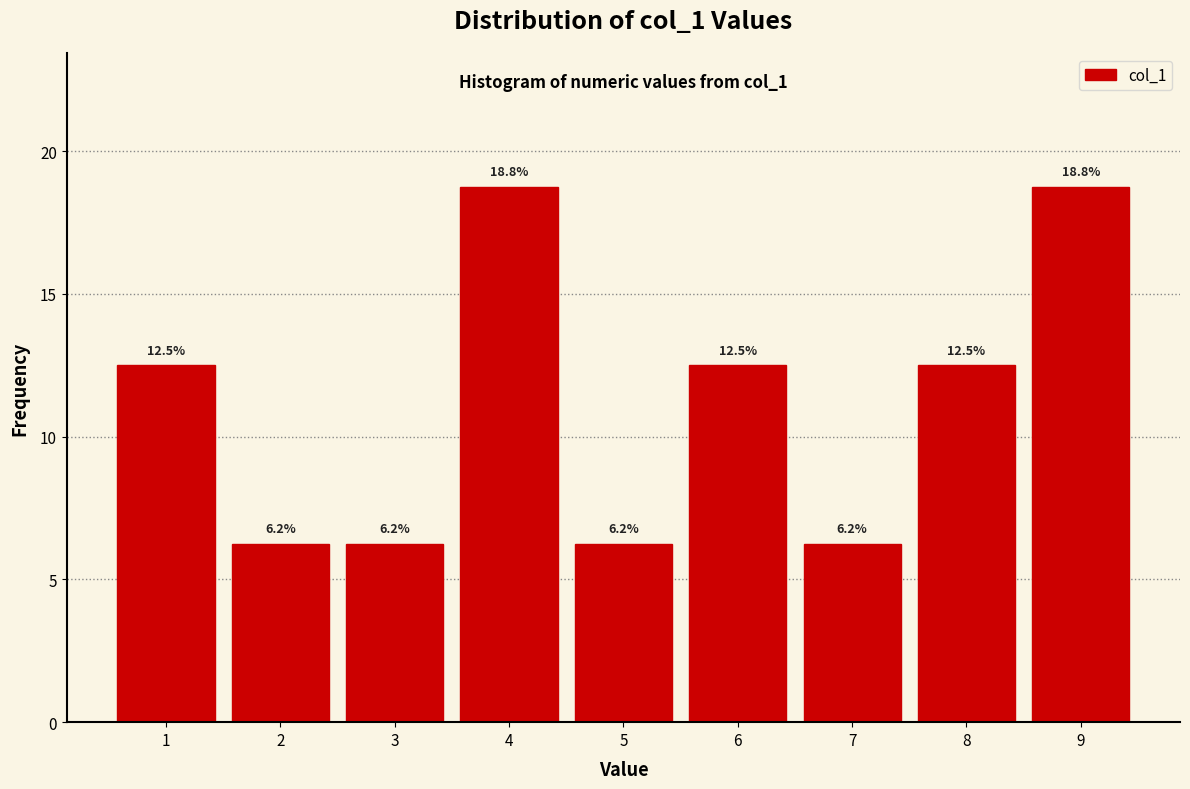

Reading left to right, list every bar in this chart as the range it spans on the x-axis followed by its height.

0.5 to 1.5: 12.5
1.5 to 2.5: 6.2
2.5 to 3.5: 6.2
3.5 to 4.5: 18.8
4.5 to 5.5: 6.2
5.5 to 6.5: 12.5
6.5 to 7.5: 6.2
7.5 to 8.5: 12.5
8.5 to 9.5: 18.8